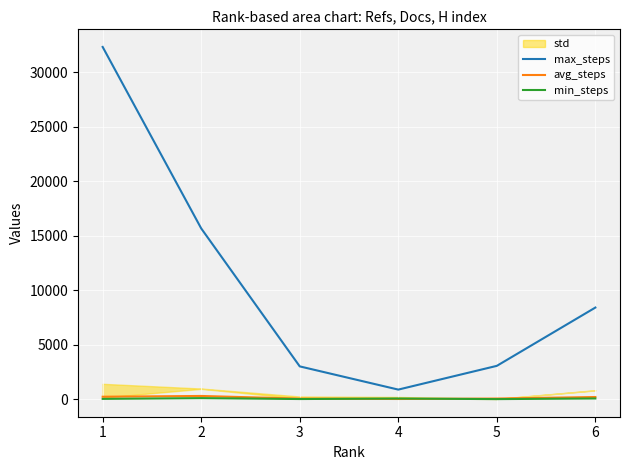

What is the value of the min_steps point at the 1st from the left?

25